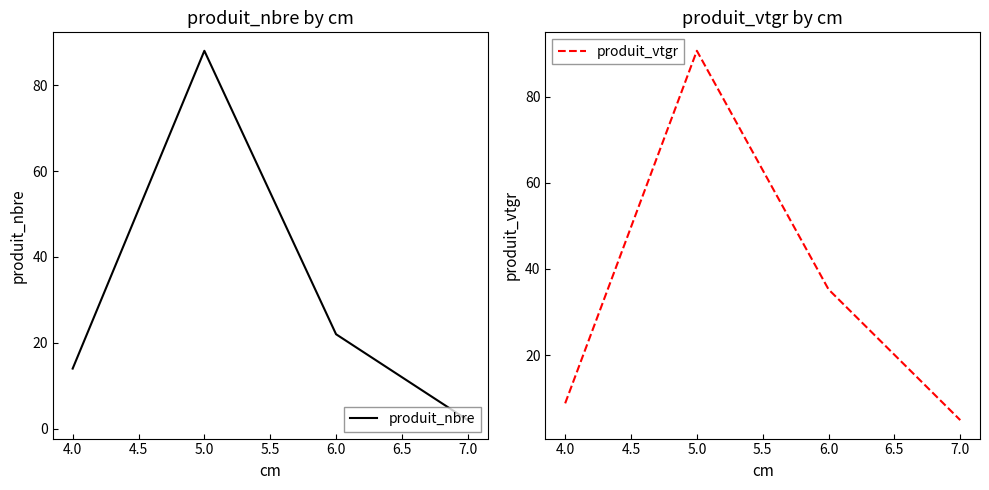

Does the chart display data point markers on the line(s)?

No